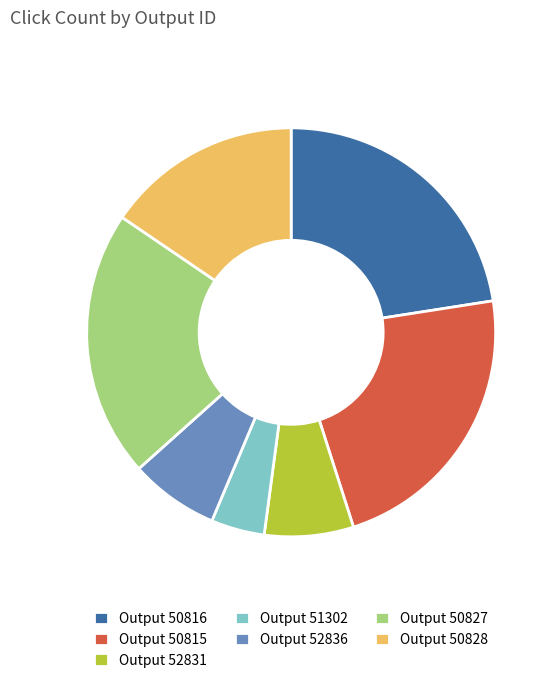

Is there any slice that represents more than half of the pie?

No